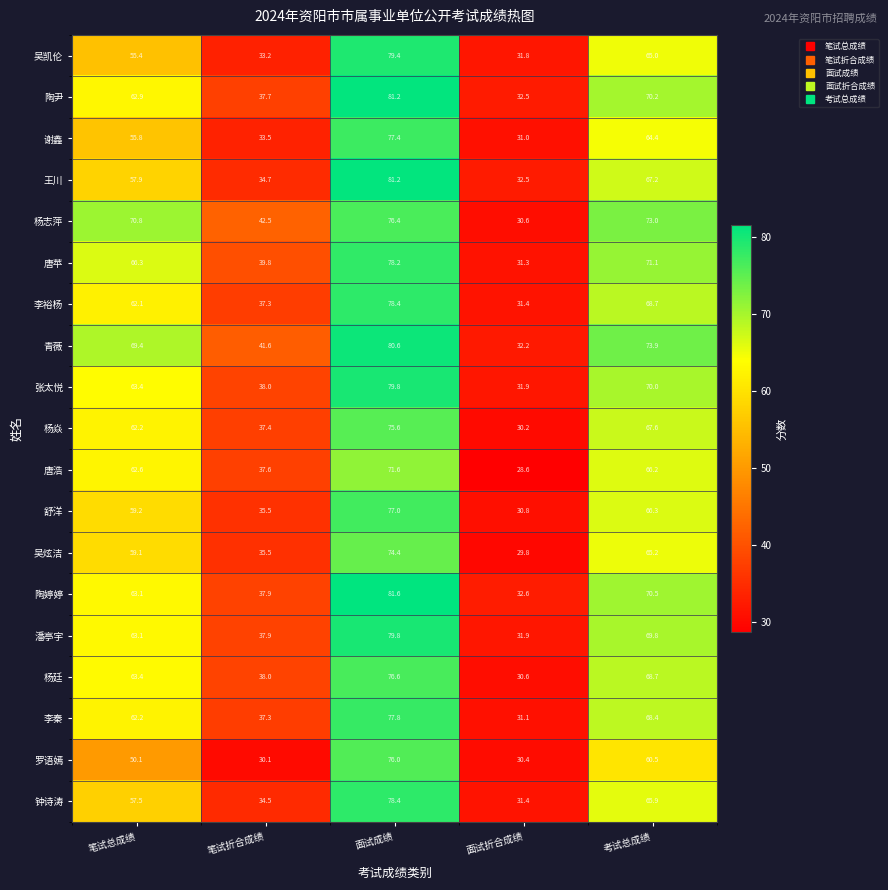

What is the spread (max minus min) of values at 笔试总成绩?

20.7